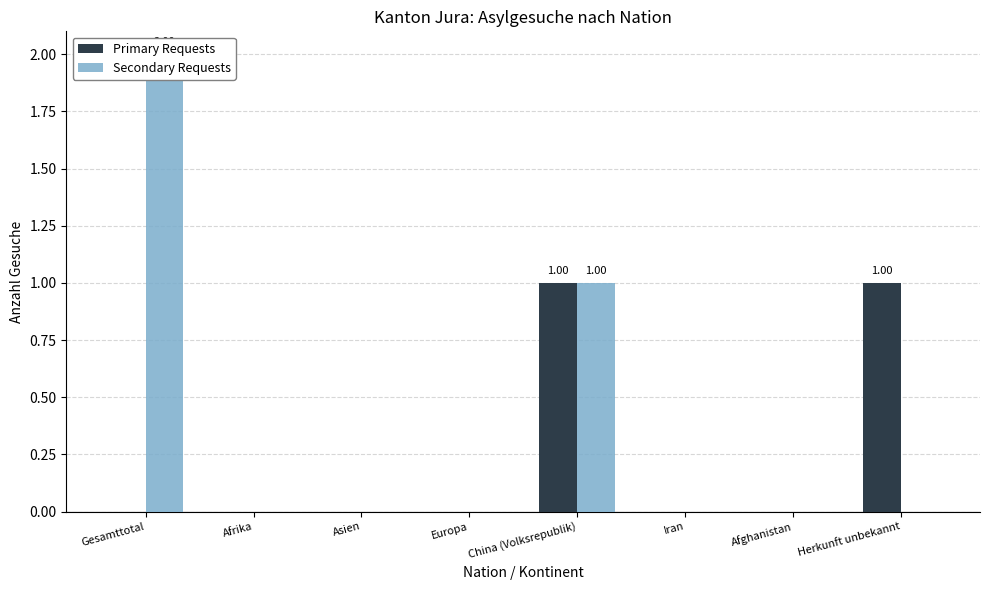

What is the difference between the maximum and minimum values in the Primary Requests series?

1